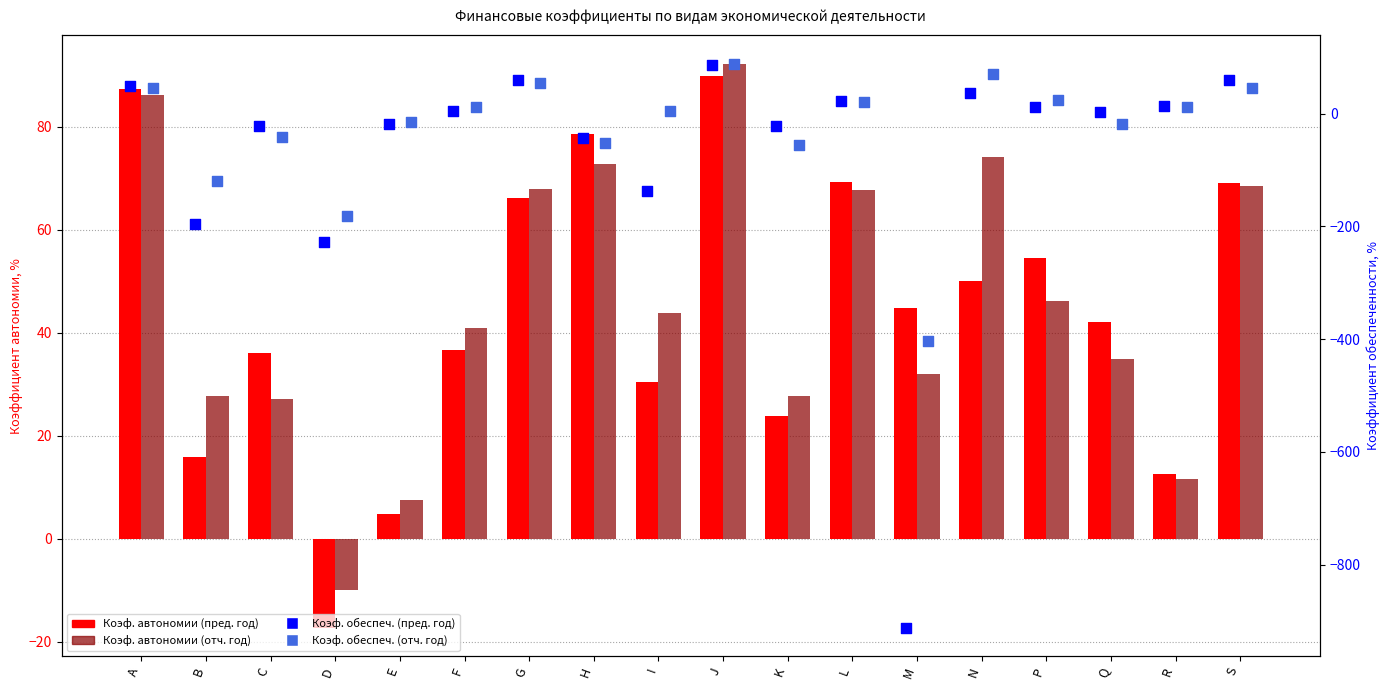

Which series has the largest total across all categories?

Коэф. автономии (отч. год)